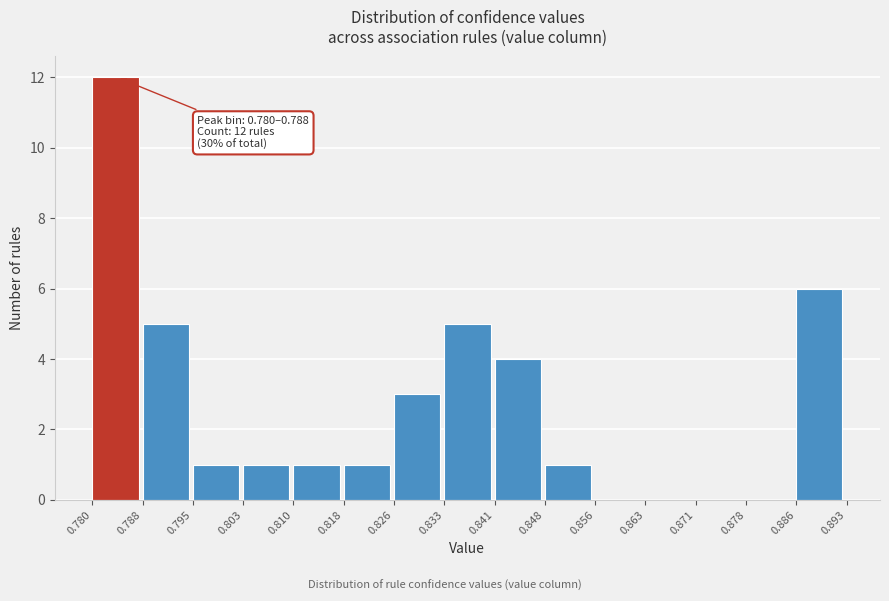

Over which range of the x-axis is the bar tallest?

0.780 to 0.788